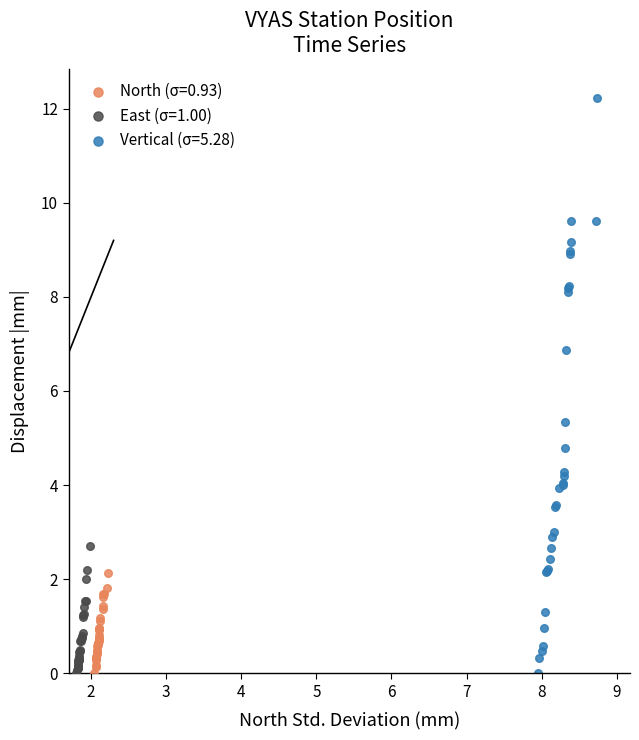

What are all the series names shown in the legend?

North (σ=0.93), East (σ=1.00), Vertical (σ=5.28)